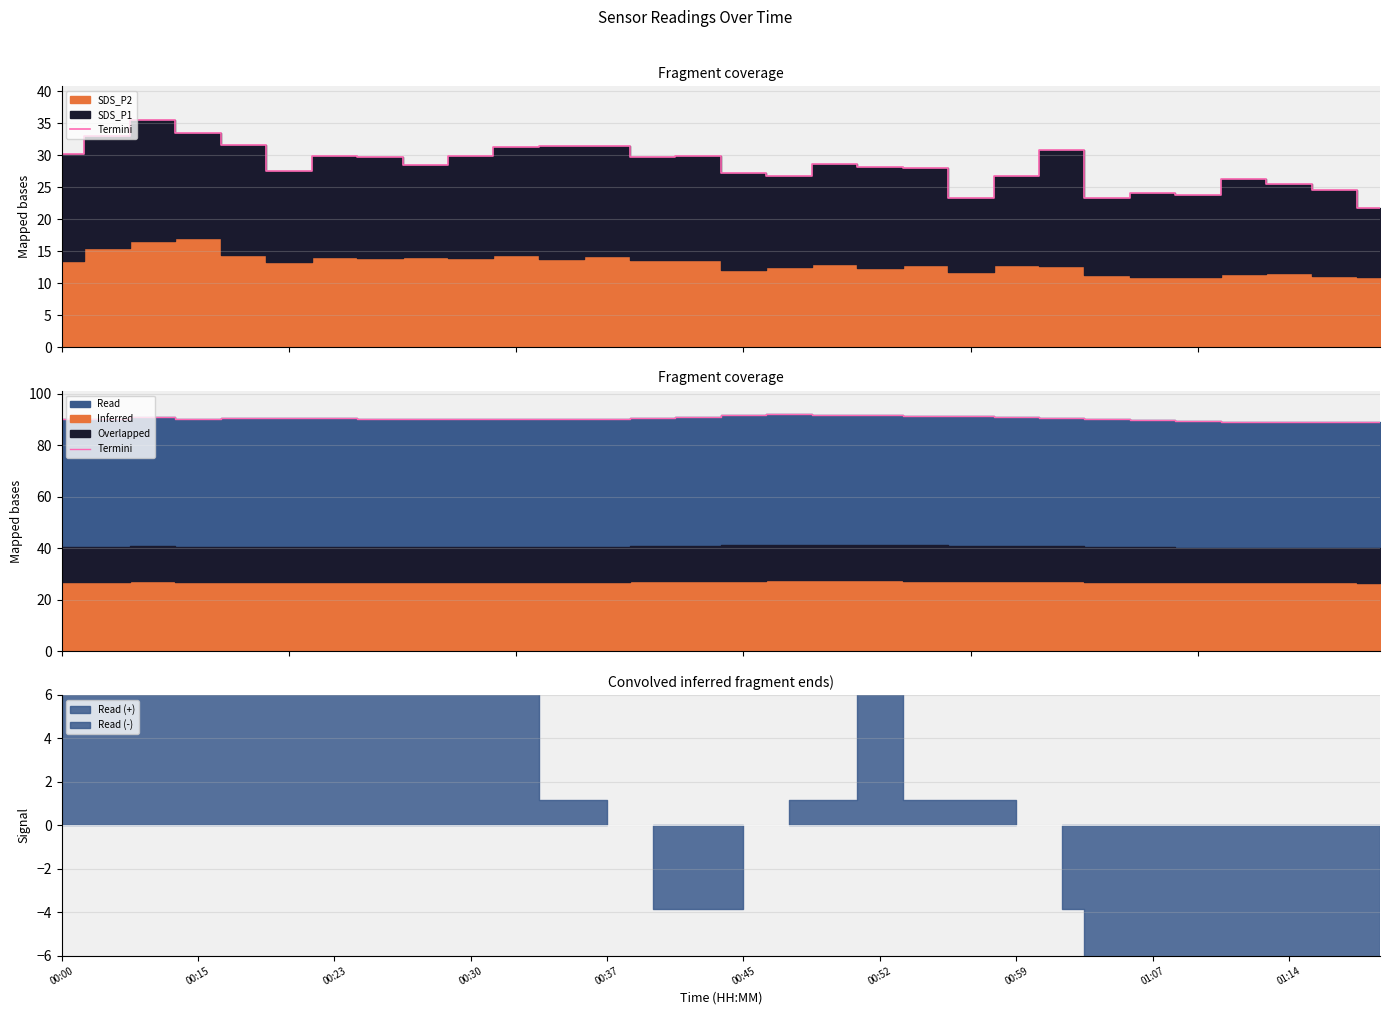

What is the difference between the second highest and second lowest values?

2.6